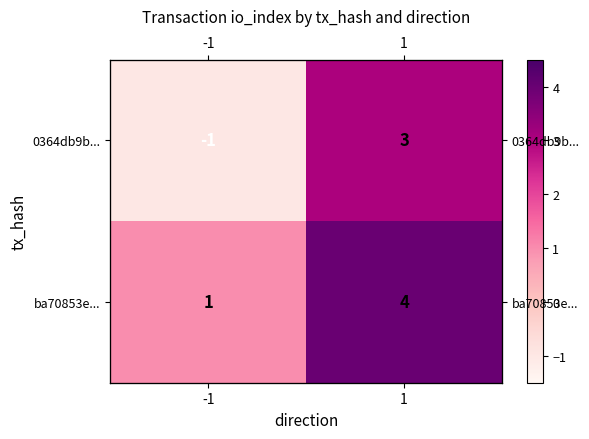

Is it true that 0364db9b... equals 2 at 1?

False